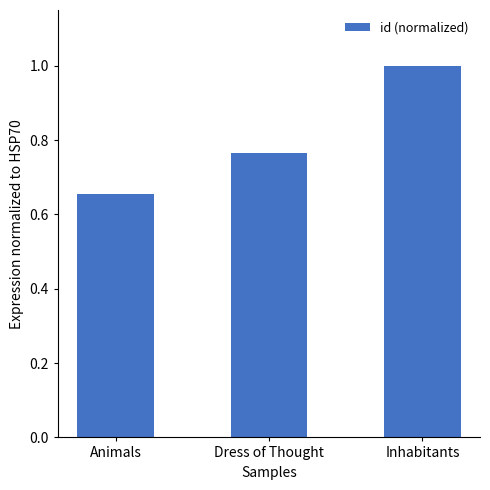

What position from the right is Animals?

3